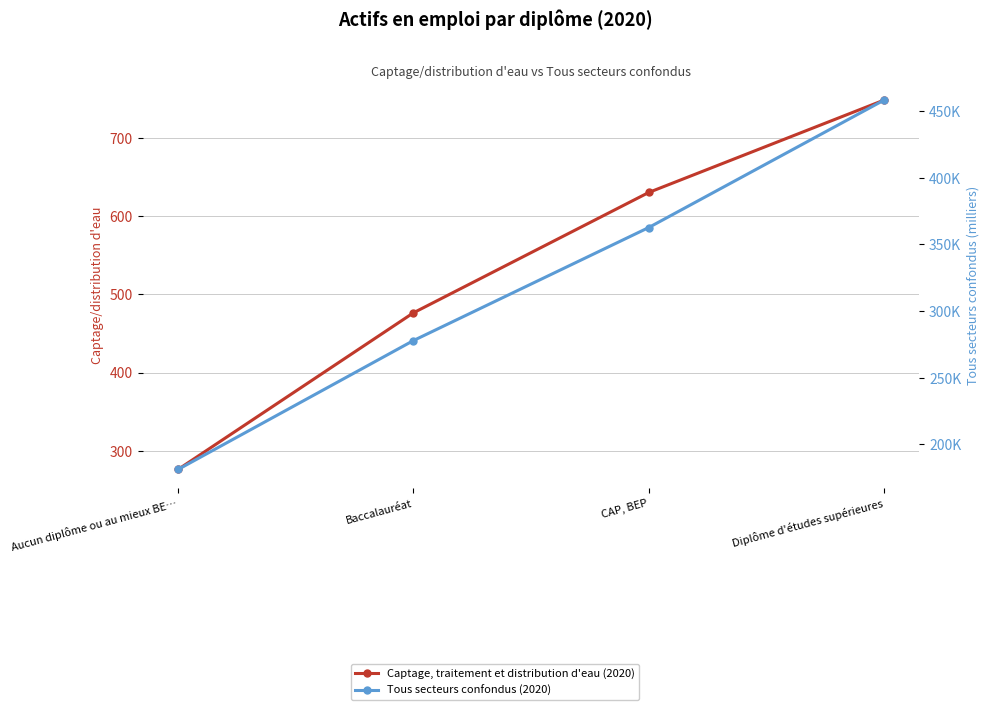

Is it true that Captage, traitement et distribution d'eau (2020) equals 276.2 at Aucun diplôme ou au mieux BE…?

True